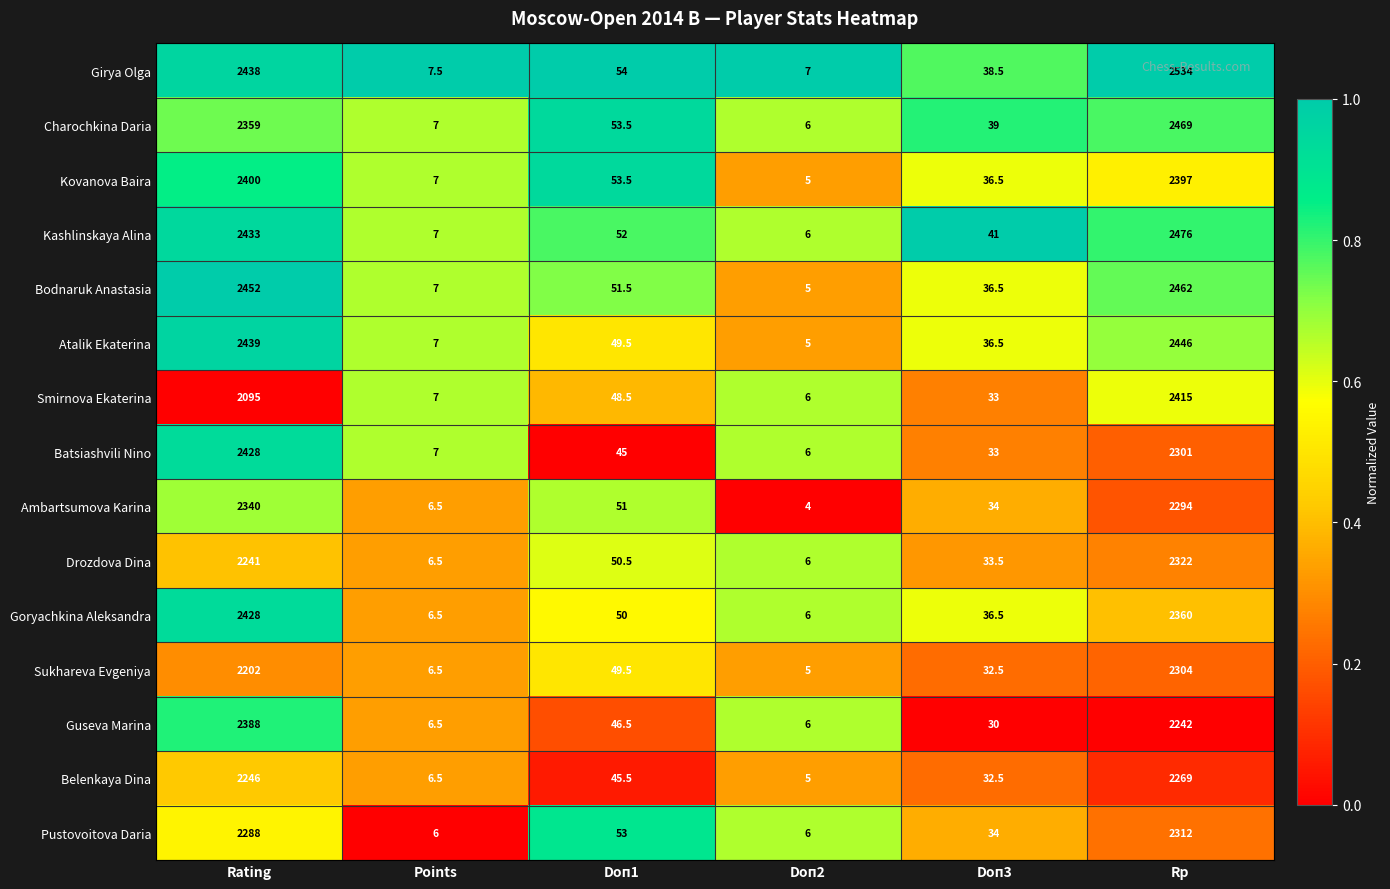

List the labels in order of Belenkaya Dina value, largest first.

Rp, Rating, Doп1, Doп3, Points, Doп2